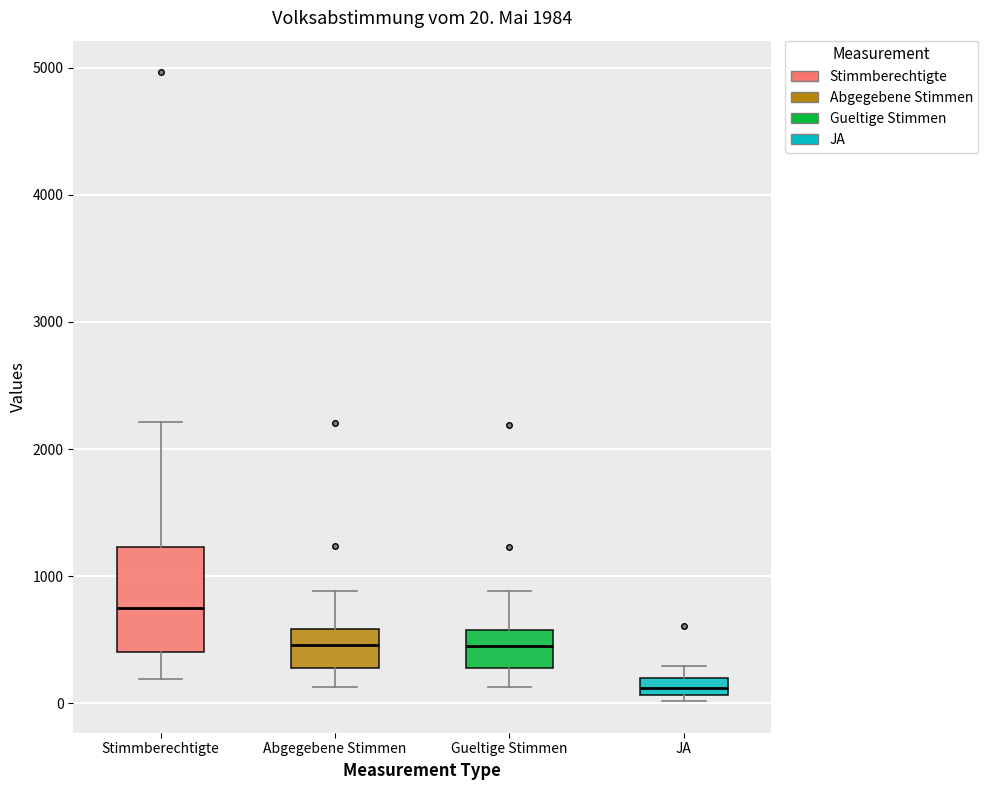

Which box has the highest median line?

Stimmberechtigte